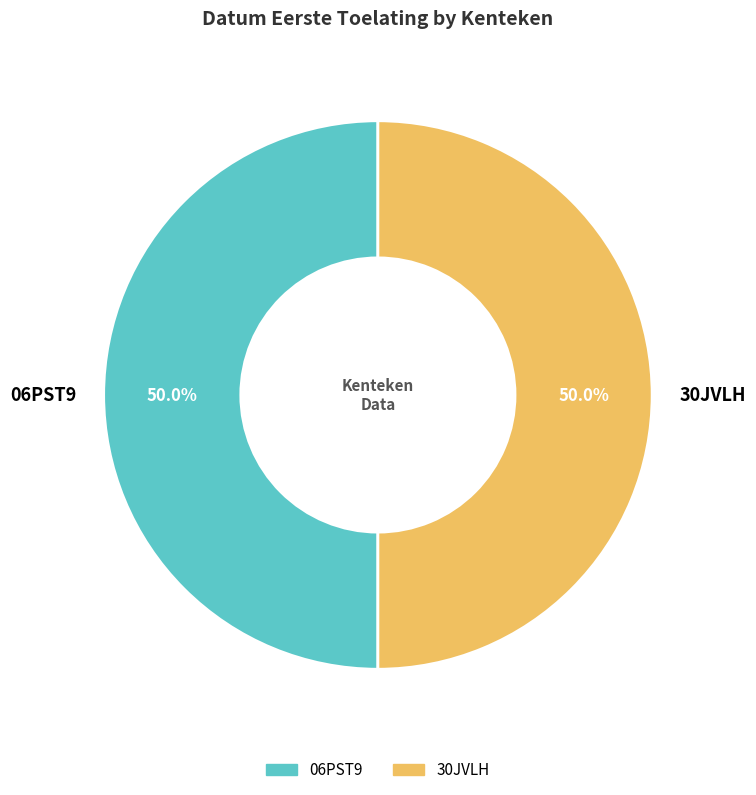

How many segments does this pie chart have?

2